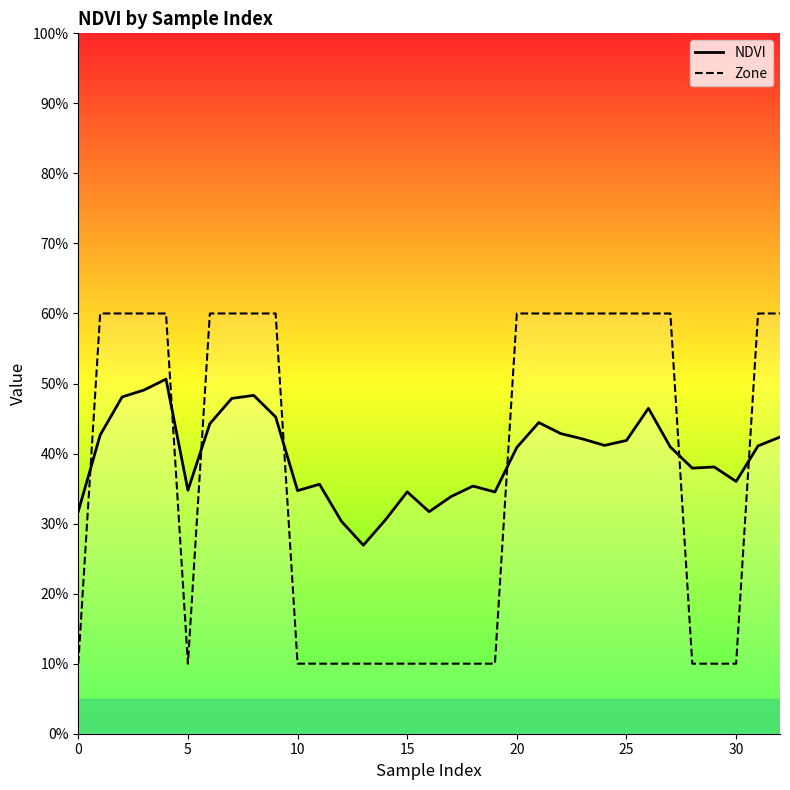

What is the greatest value displayed?

0.6